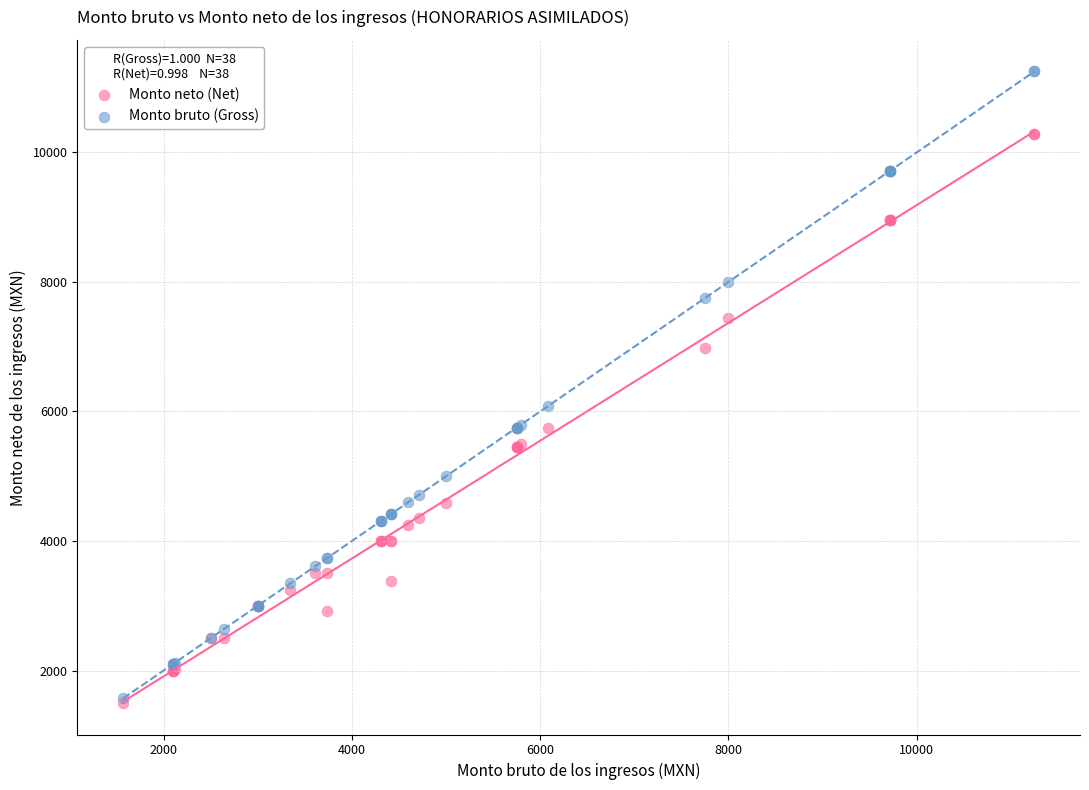

Which series has the largest Y range (max minus min)?

Monto bruto (Gross)